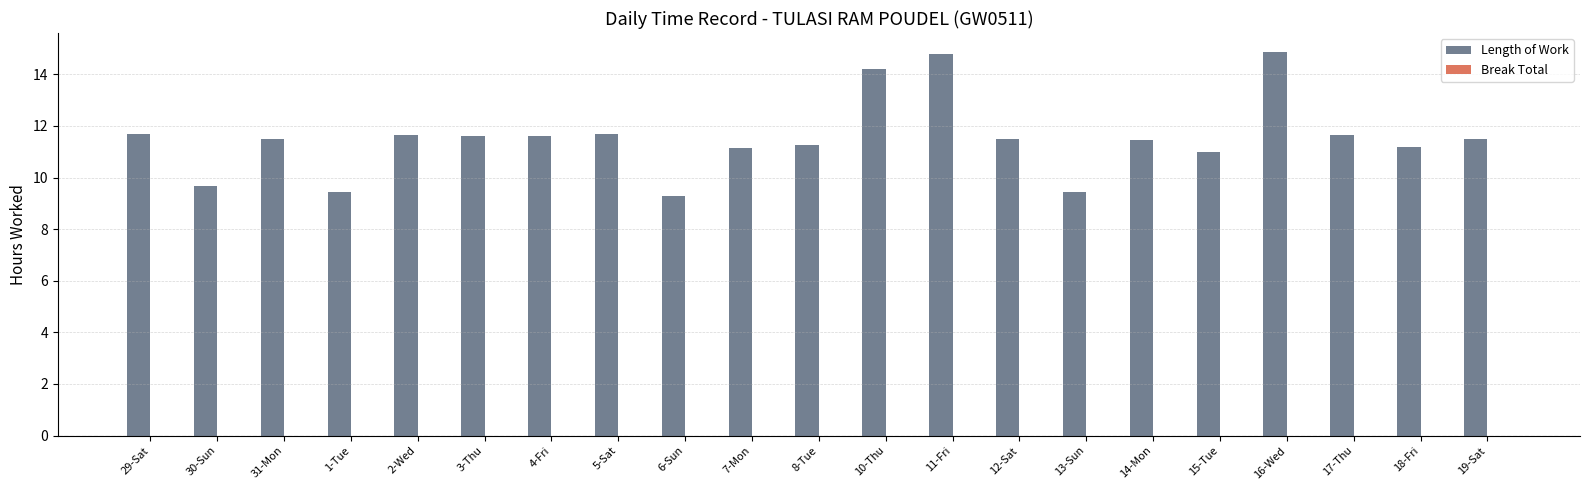

Which has a higher value, 10-Thu or 16-Wed?

16-Wed